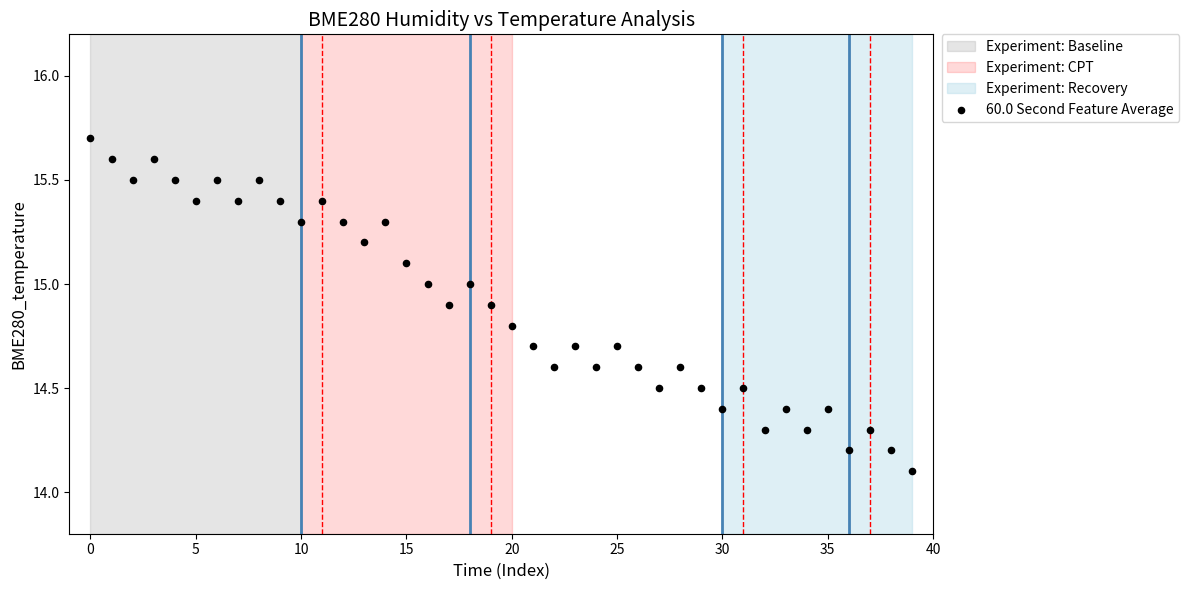

What Y value in the scatter plot is closest to 14?

14.1